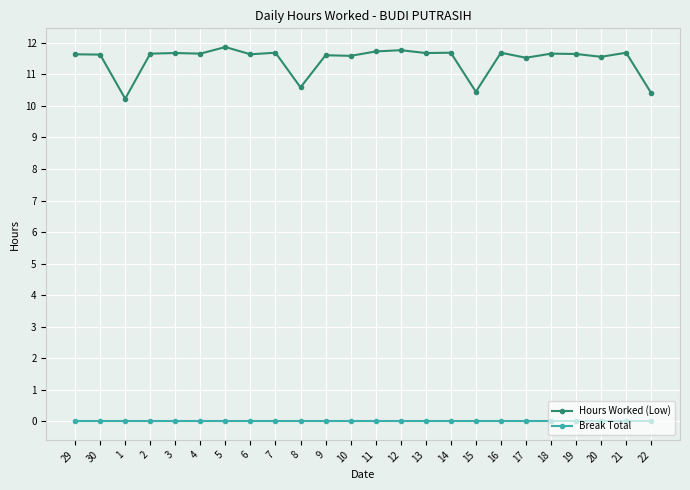

What is the greatest value displayed?

11.9